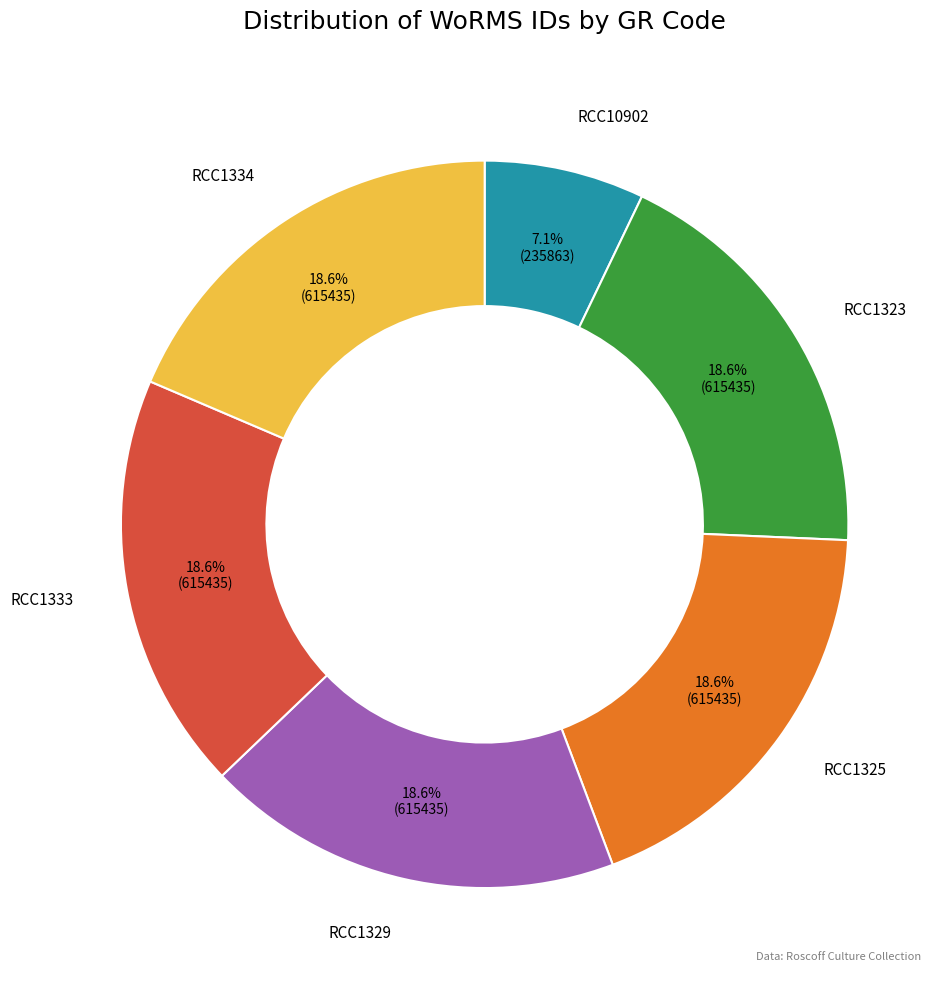

Does any single category account for the majority?

No